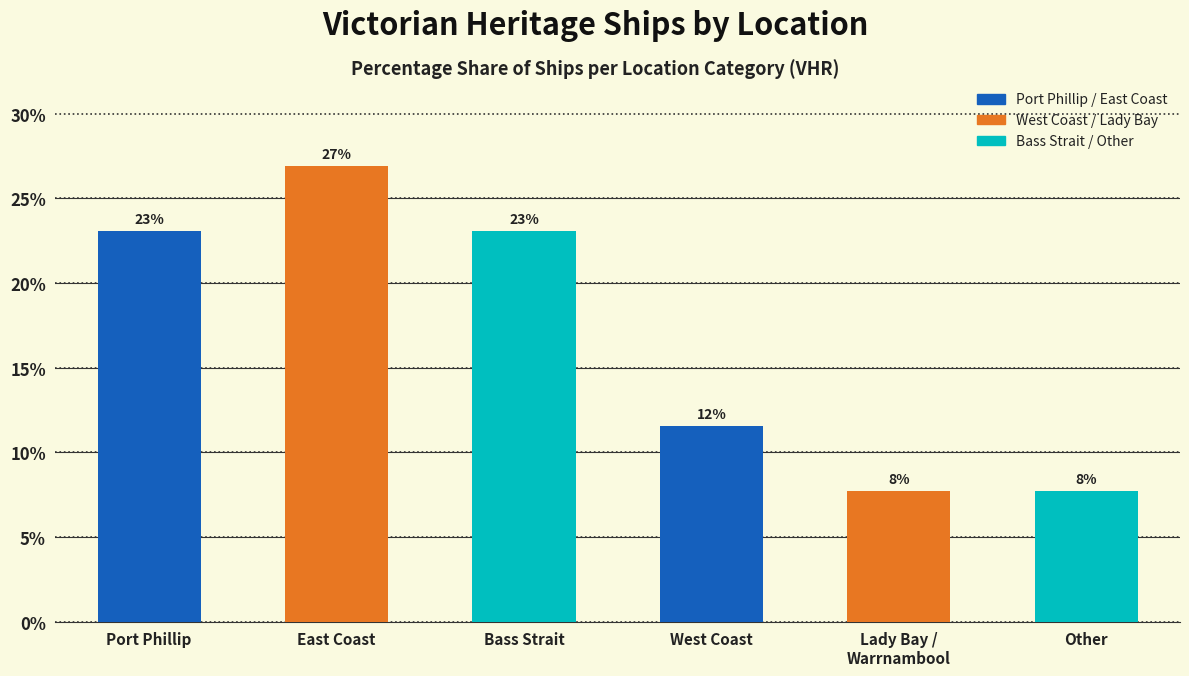

Are the bars horizontal?

No